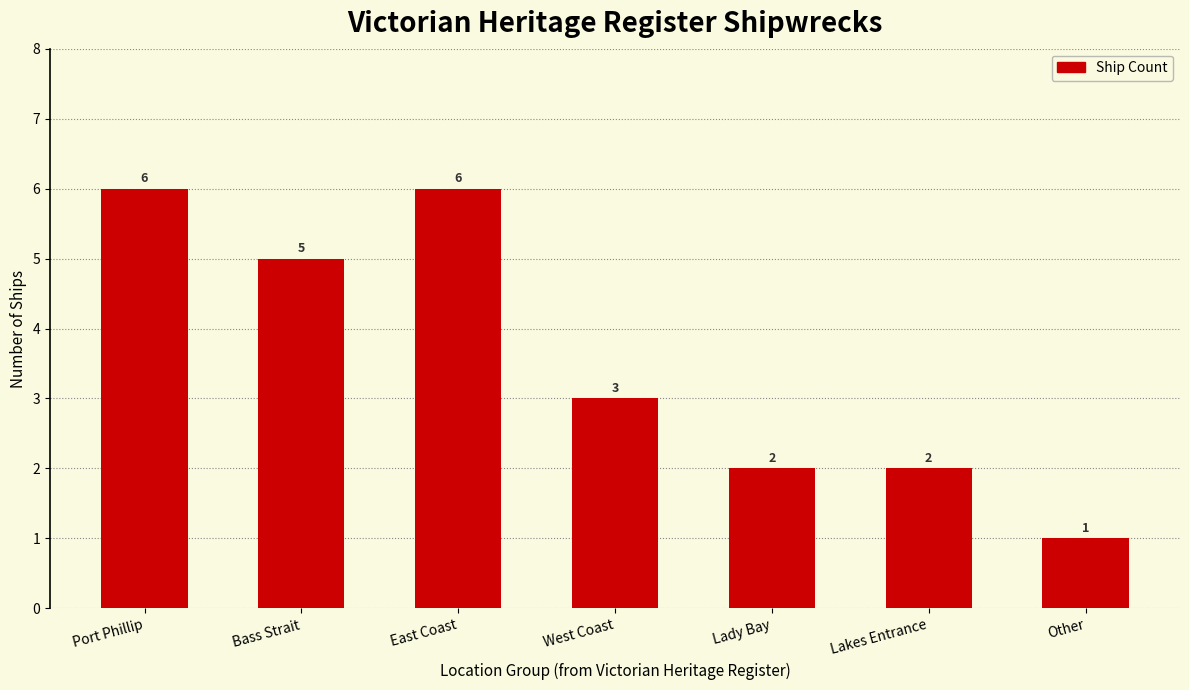

What is the greatest value displayed?

6